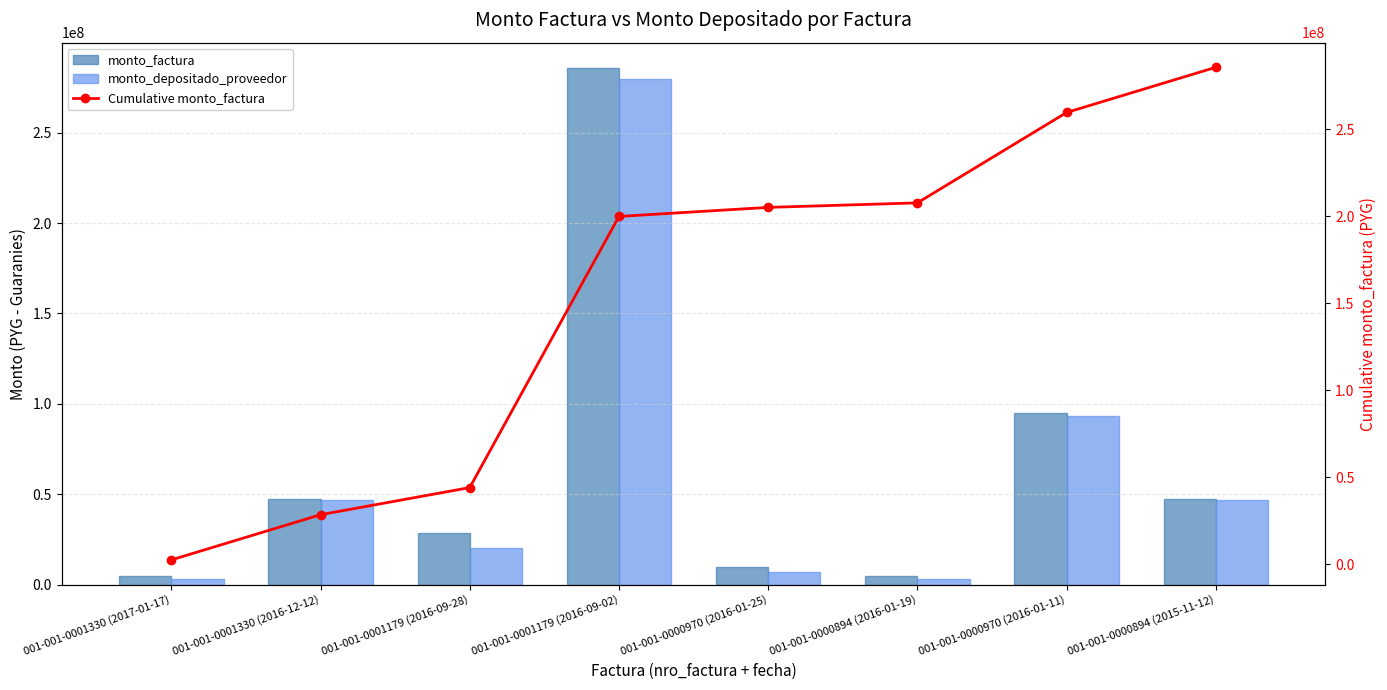

Which series has the largest range (max minus min)?

Cumulative monto_factura